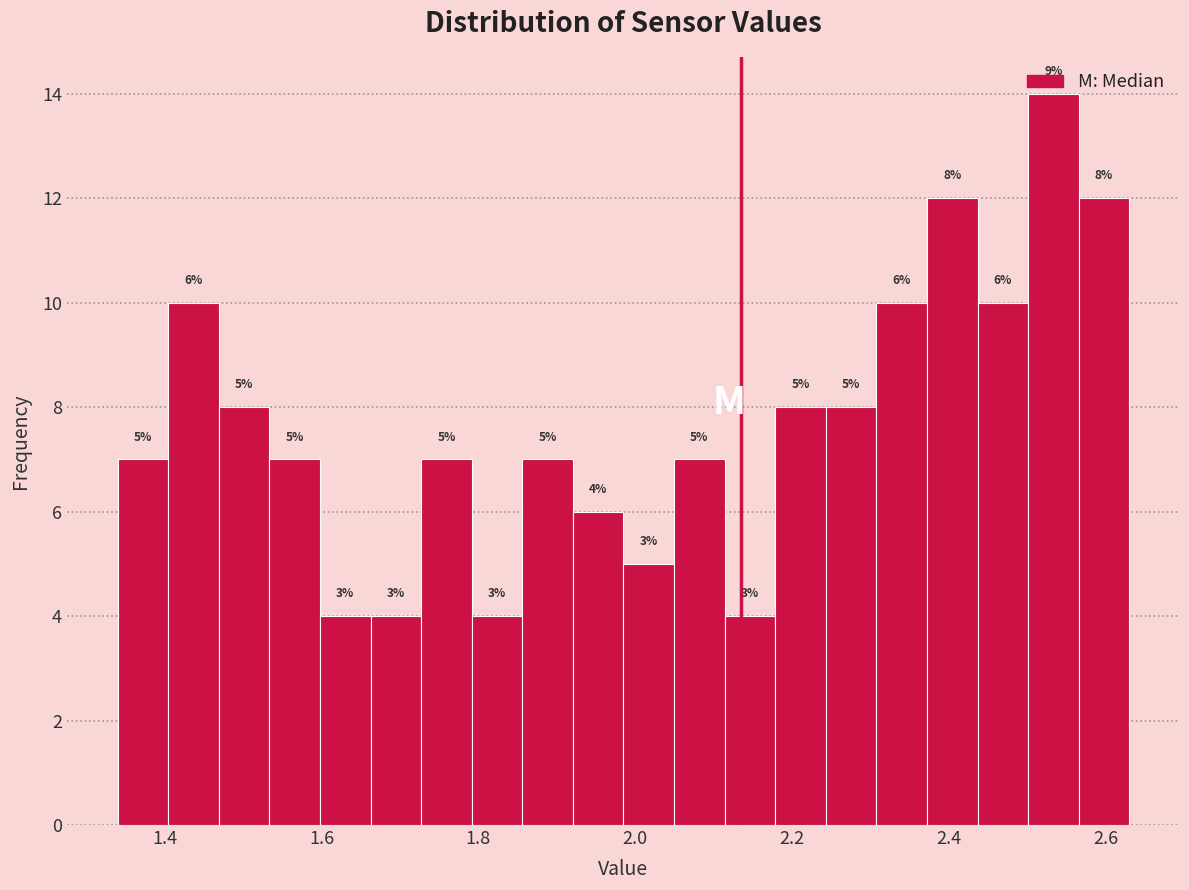

Read against the x-axis, roughly where is the centre of the tallest bar?

2.54